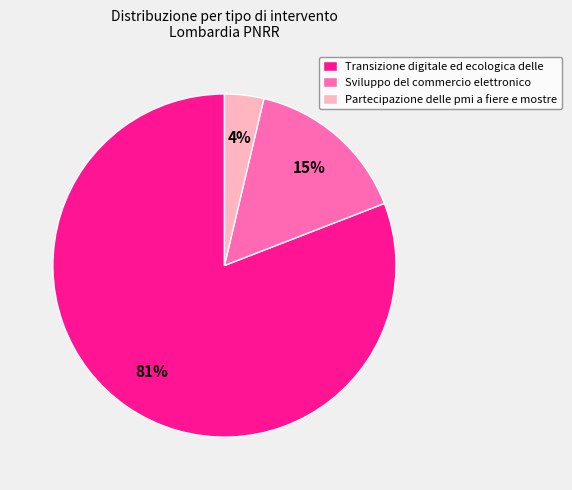

Does Sviluppo del commercio elettronico account for over 50% of the chart?

No